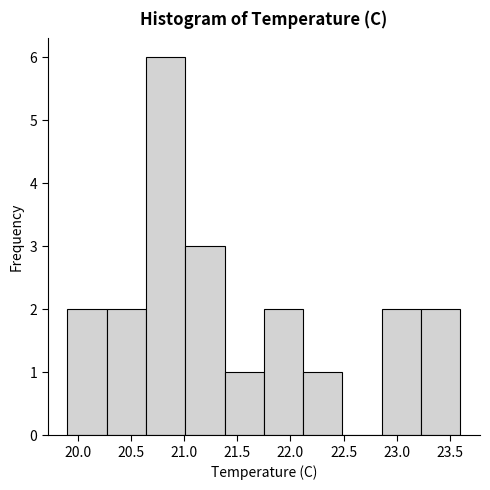

Reading left to right, transcribe this chart: for each bar, give the range it covers on the x-axis and its height. Neither the bar edges nor the heights are printed on the chart, so give them approximately, as read against the axes.

19.90 to 20.27: 2
20.27 to 20.64: 2
20.64 to 21.01: 6
21.01 to 21.38: 3
21.38 to 21.75: 1
21.75 to 22.12: 2
22.12 to 22.49: 1
22.49 to 22.86: 0
22.86 to 23.23: 2
23.23 to 23.60: 2